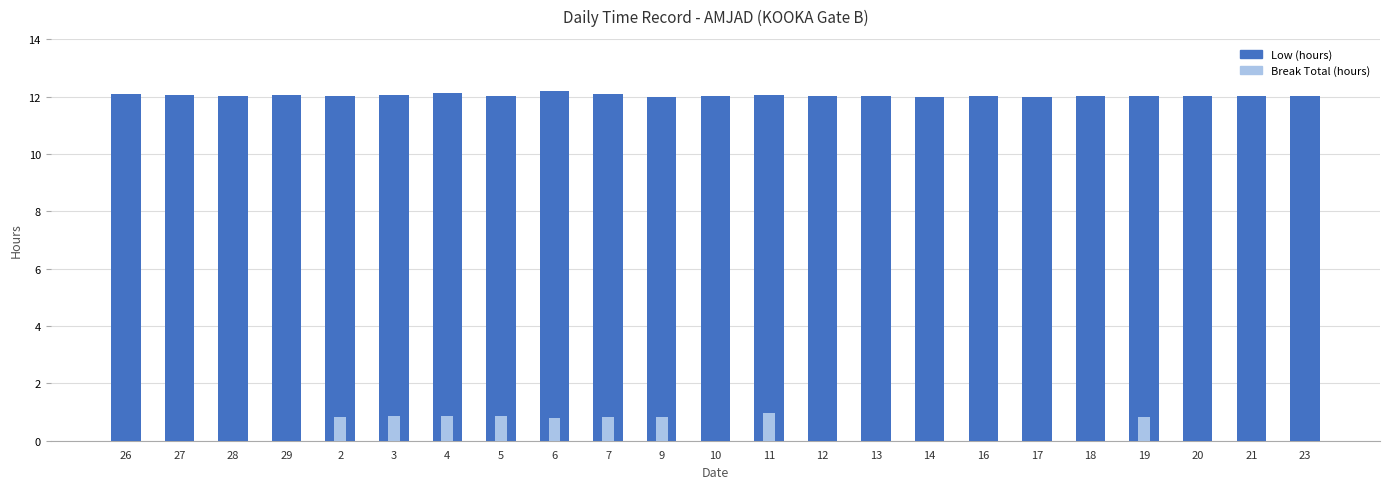

List the series in order of their peak value, lowest first.

Break Total (hours), Low (hours)